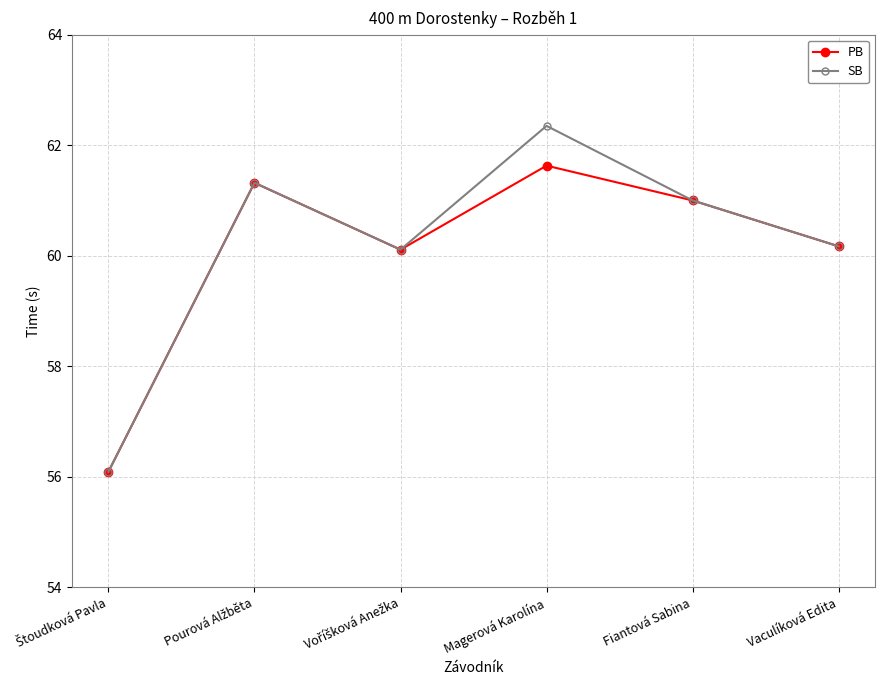

How many series are shown in this chart?

2